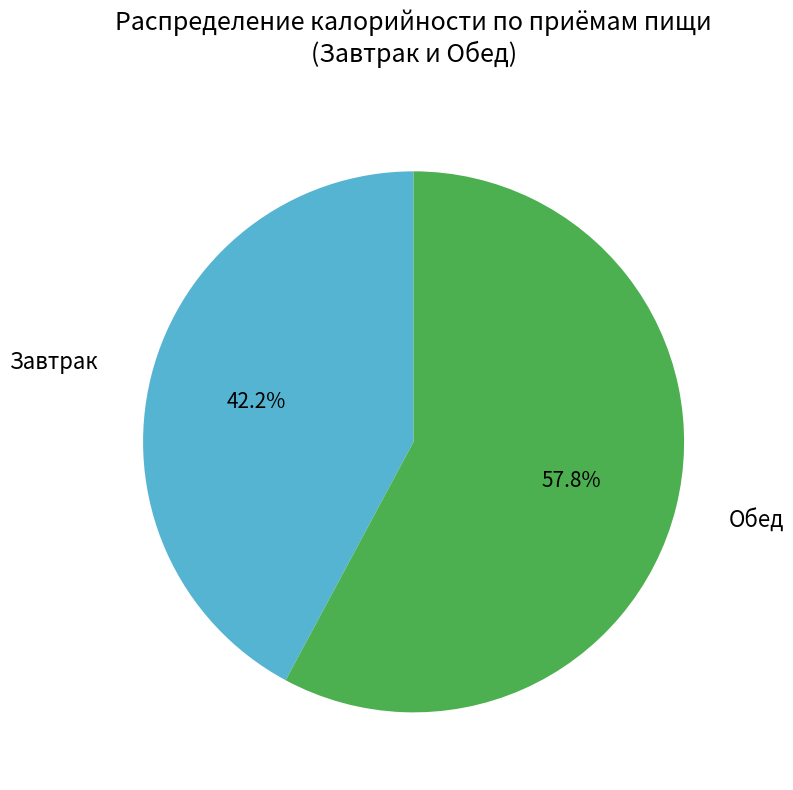

Rank the categories by value from highest to lowest.

Обед, Завтрак